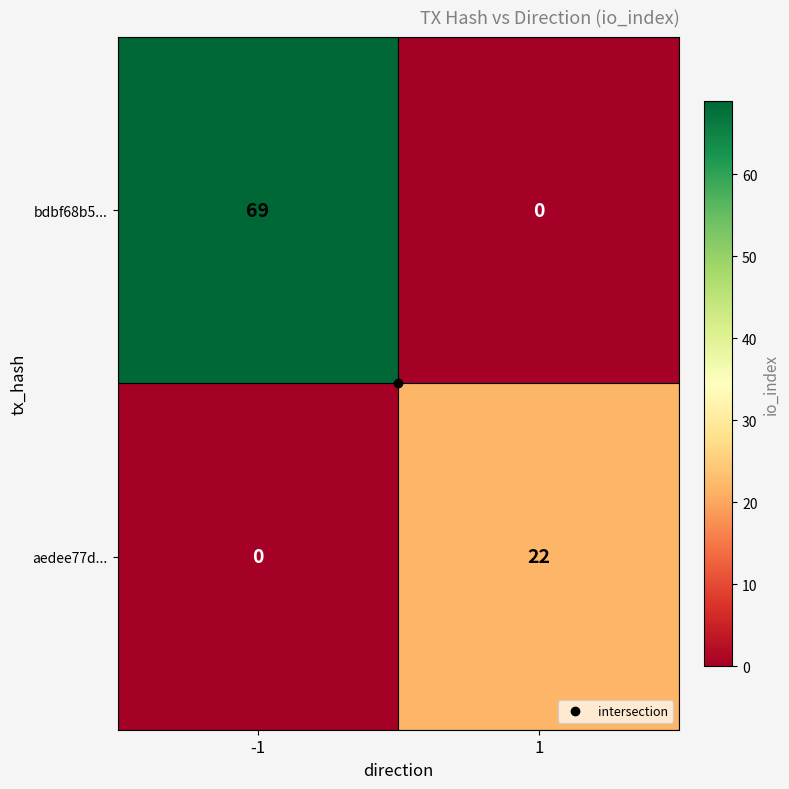

At which category is the sum across all series the highest?

-1